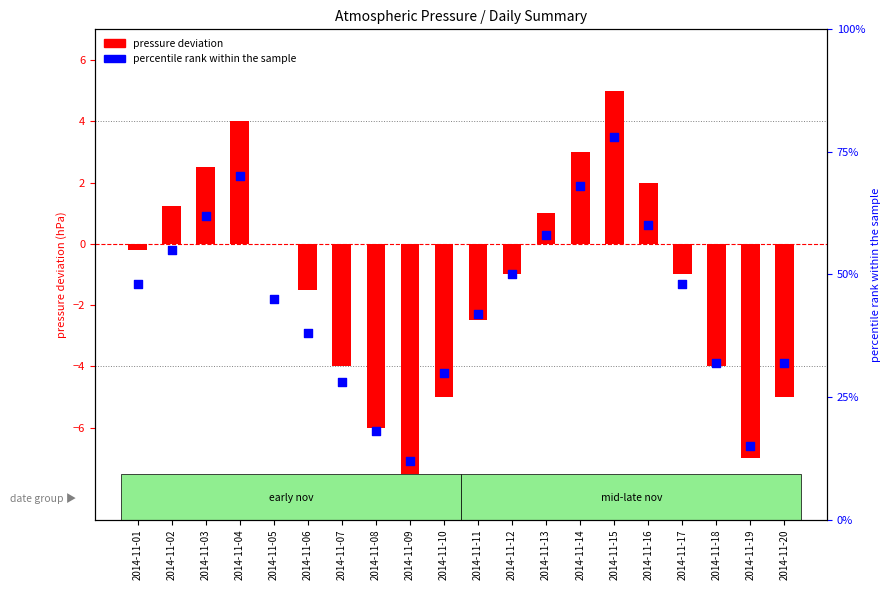

Which series has the largest Y range (max minus min)?

pressure deviation